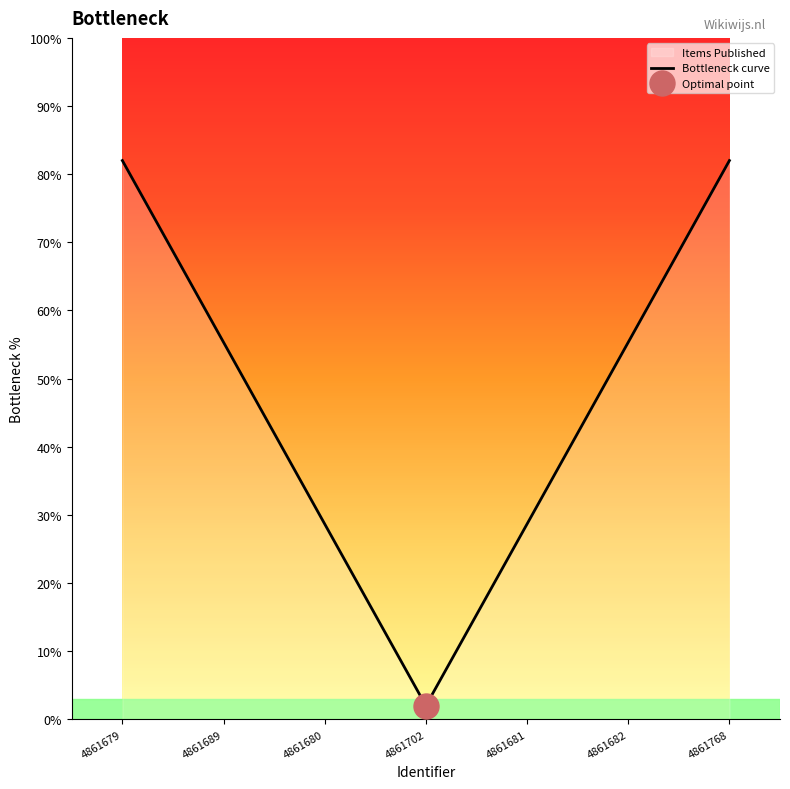

True or false: there are more than 1 points higher than both neighbors.

False